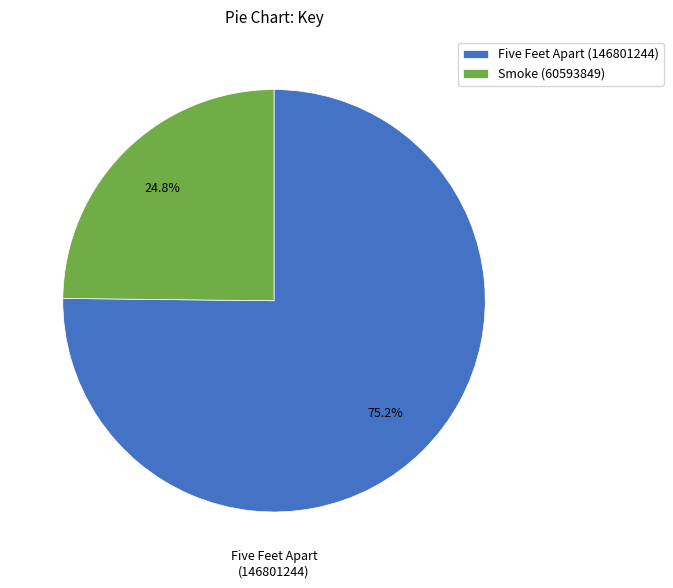

Which slice is the smallest?

Smoke (60593849)